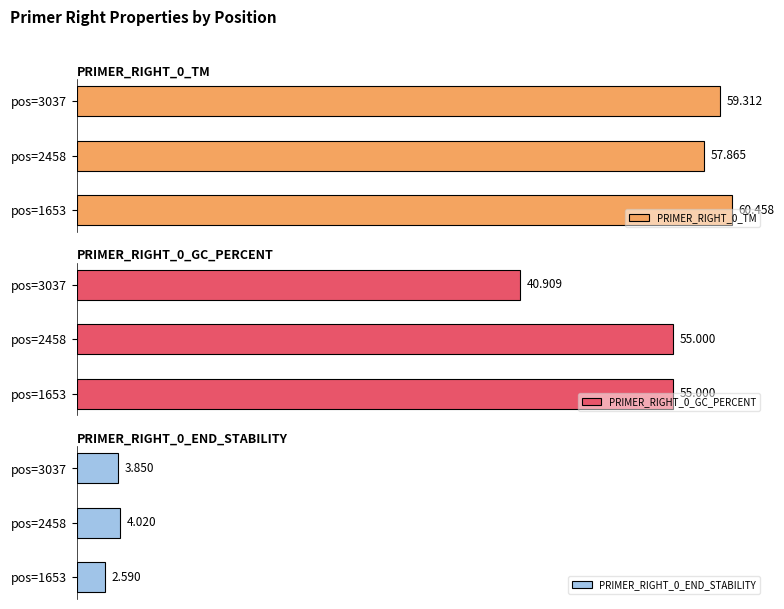

Between pos=2458 and pos=3037, which series saw the biggest shift?

PRIMER_RIGHT_0_GC_PERCENT